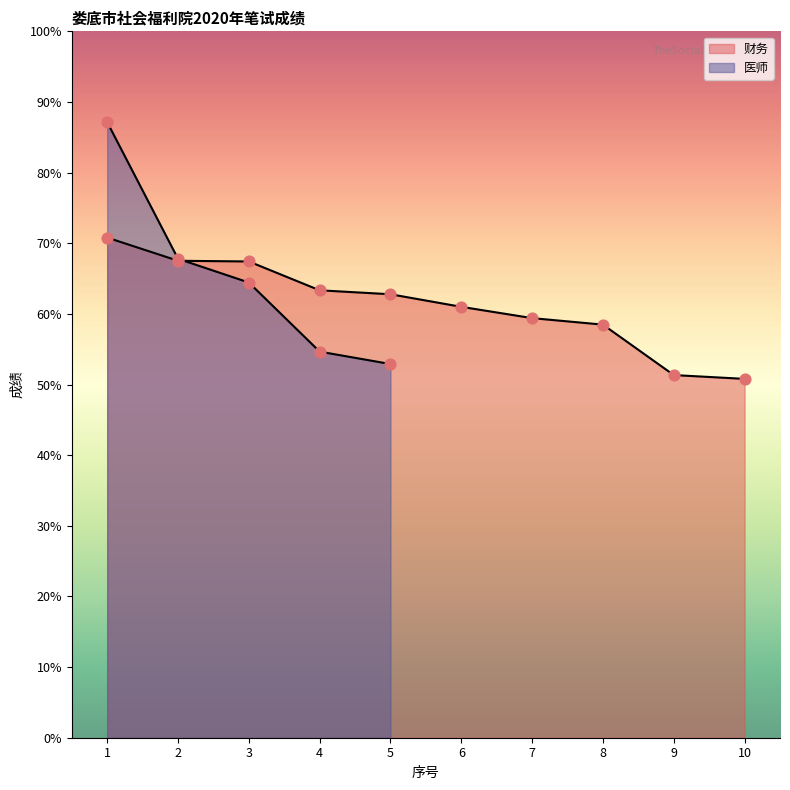

Which has a higher value, 6 or 2?

2